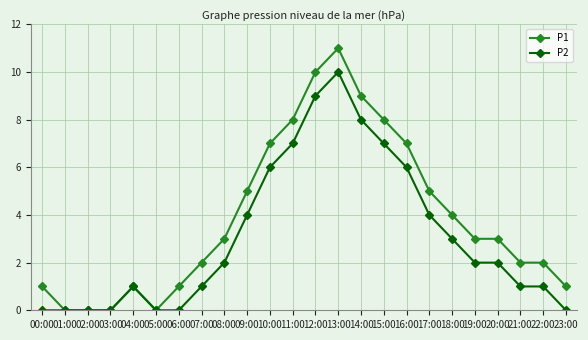

Which series has the widest spread of values?

P1